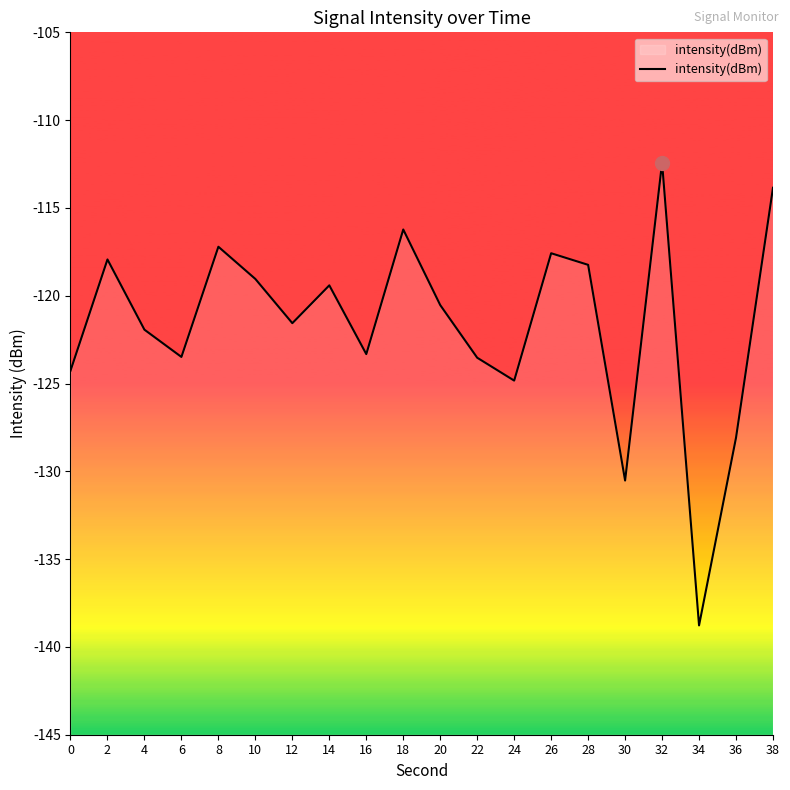

Where is the first local minimum?

6